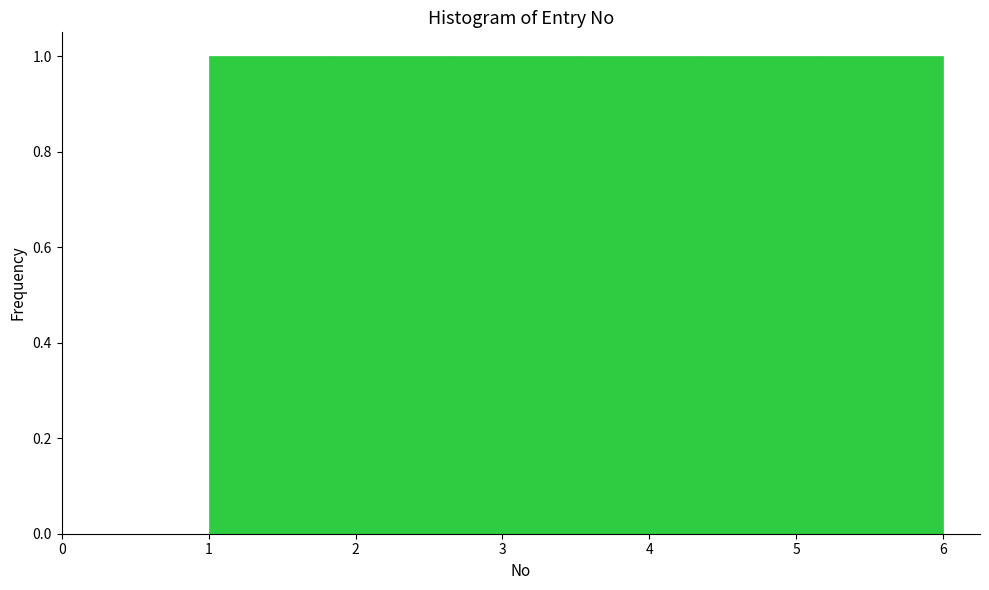

How tall is the bar that spans 4.3 to 5.2 on the x-axis? Neither the bar edges nor the heights are printed on the chart, so give them approximately, as read against the axes.

1